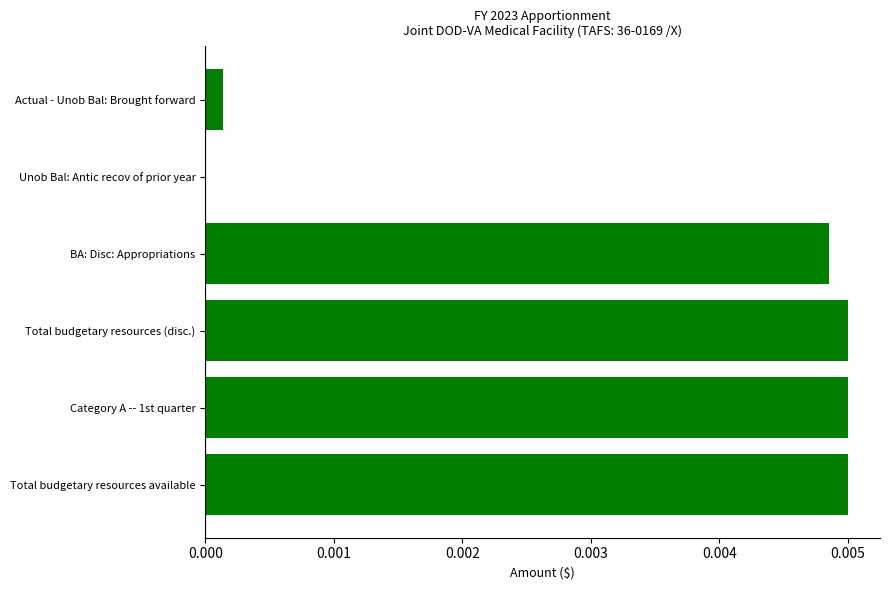

The value at Actual - Unob Bal: Brought forward is 0.0. True or false?

True